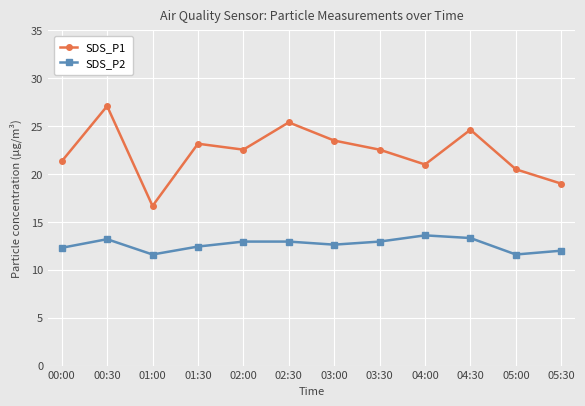

At which category is the sum across all series the highest?

00:30